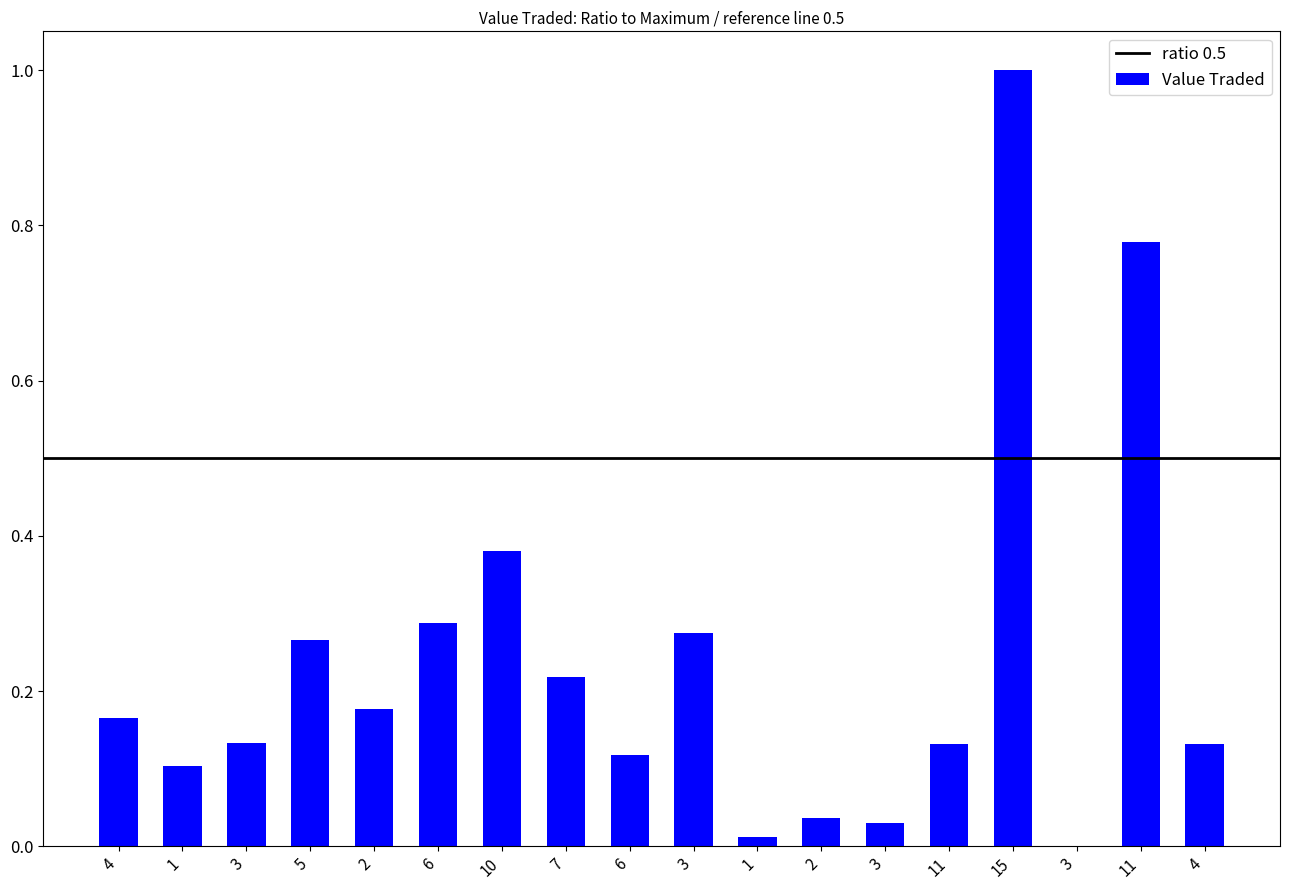

What is the sum of all values?

4.2